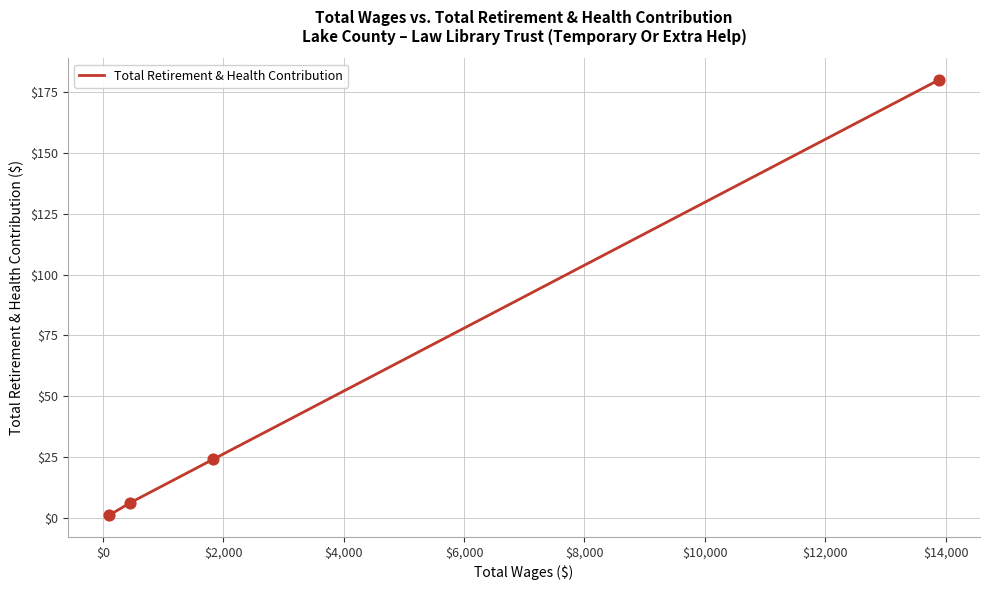

True or false: the data has more than 2 interior local peaks.

False